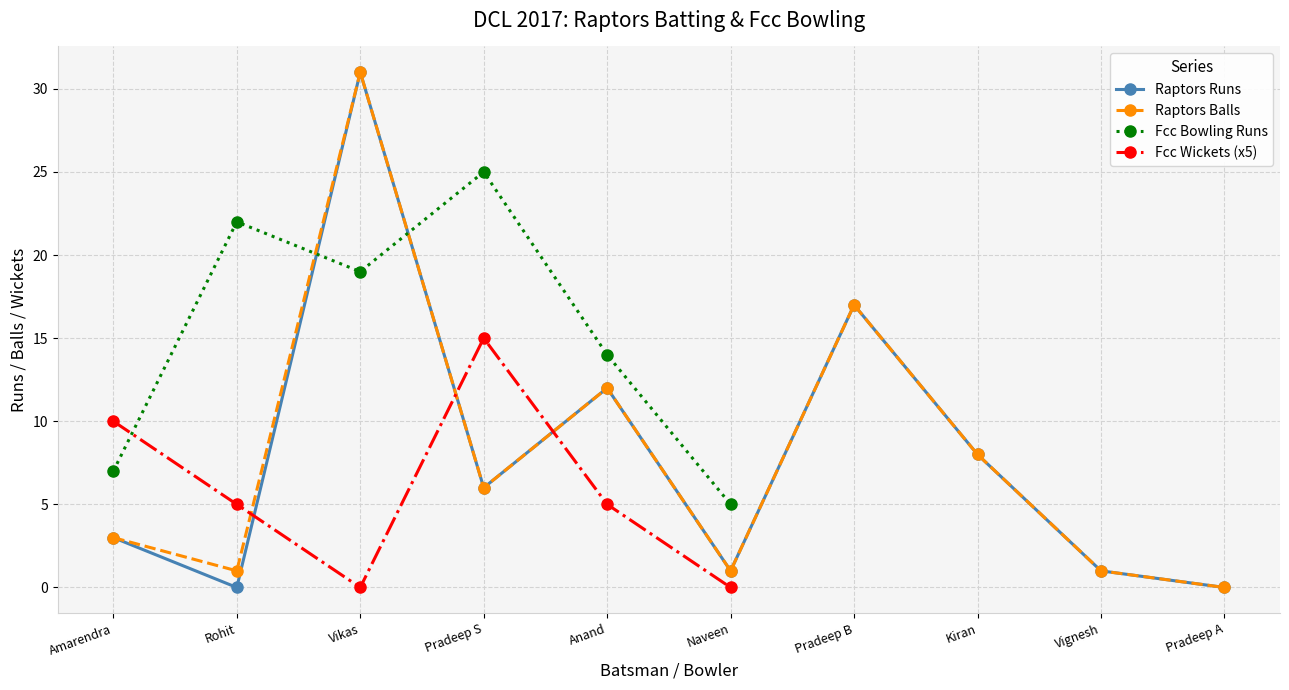

Where is Raptors Runs nearest to the value 15?

Pradeep B